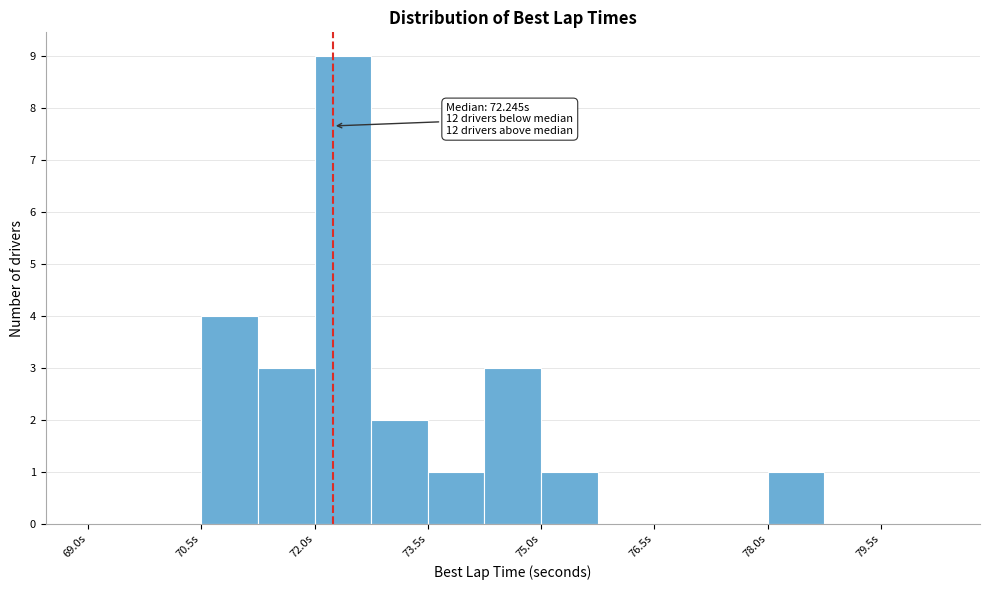

Read against the x-axis, roughly where is the centre of the tallest bar?

72.4